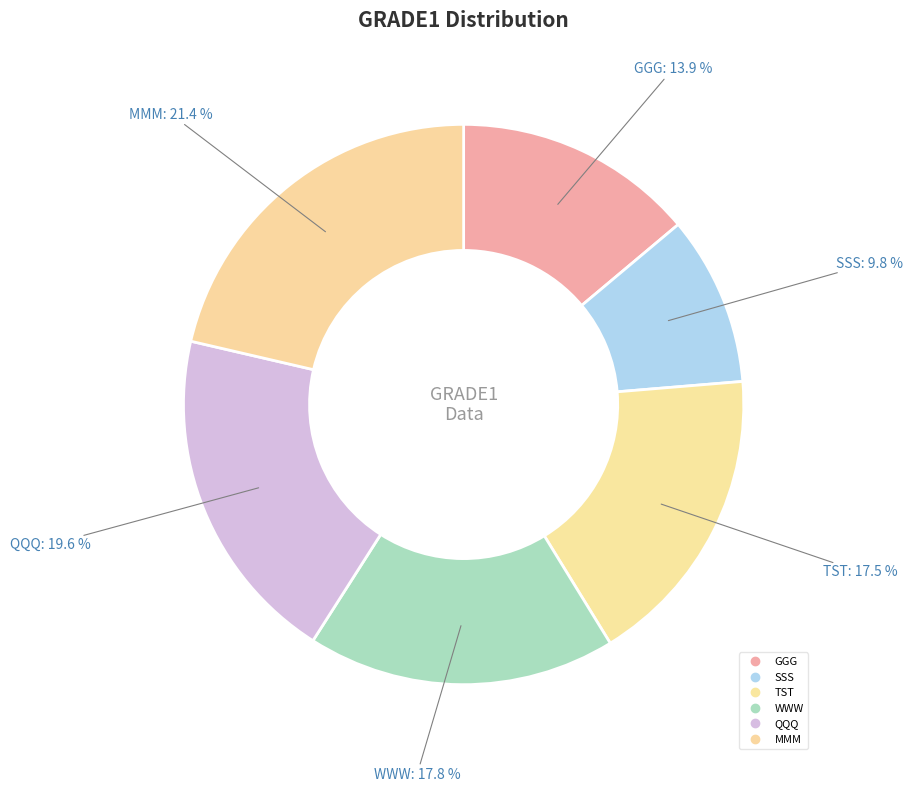

To the nearest percent, what percentage of the pie is MMM?

21%